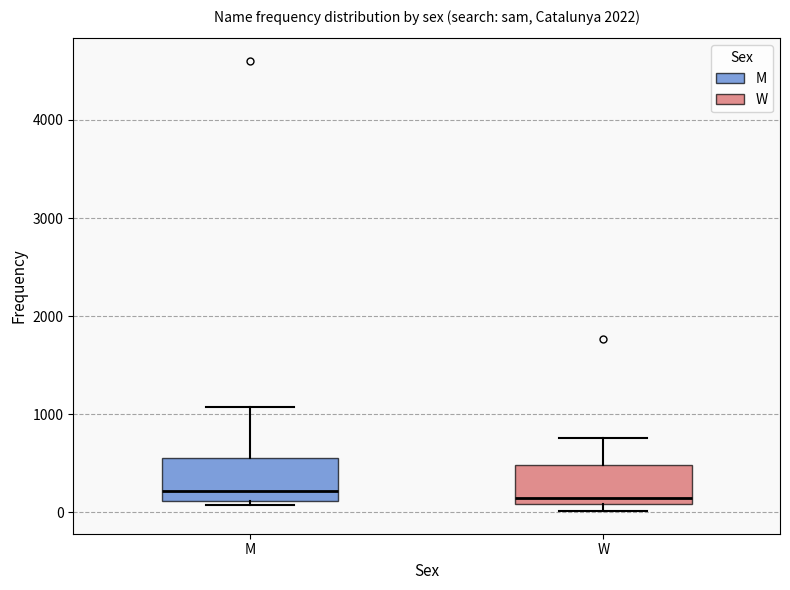

Reading left to right, read every box against the y-axis: the position of its median line, the range the box covers, and the ends of its whiskers. The values are not printed on the chart, so give them approximately, as read against the axis.

M: median 200, box 100 to 600, whiskers 100 (just below the box's lower edge) to 1100
W: median 100 (just above the box's lower edge), box 100 to 500, whiskers 0 to 800